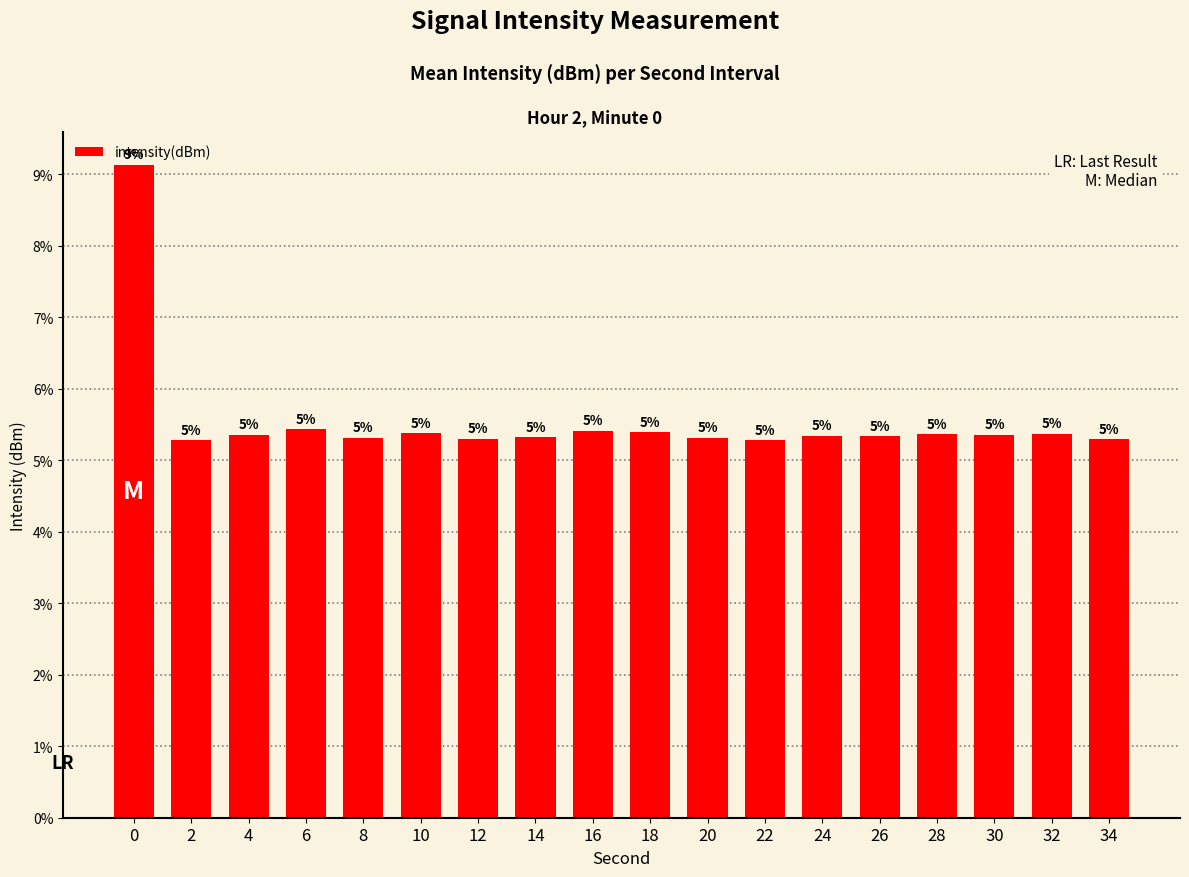

Reading left to right, transcribe all the data shown in this chart.

0=9.1	2=5.3	4=5.4	6=5.4	8=5.3	10=5.4	12=5.3	14=5.3	16=5.4	18=5.4	20=5.3	22=5.3	24=5.3	26=5.3	28=5.4	30=5.4	32=5.4	34=5.3